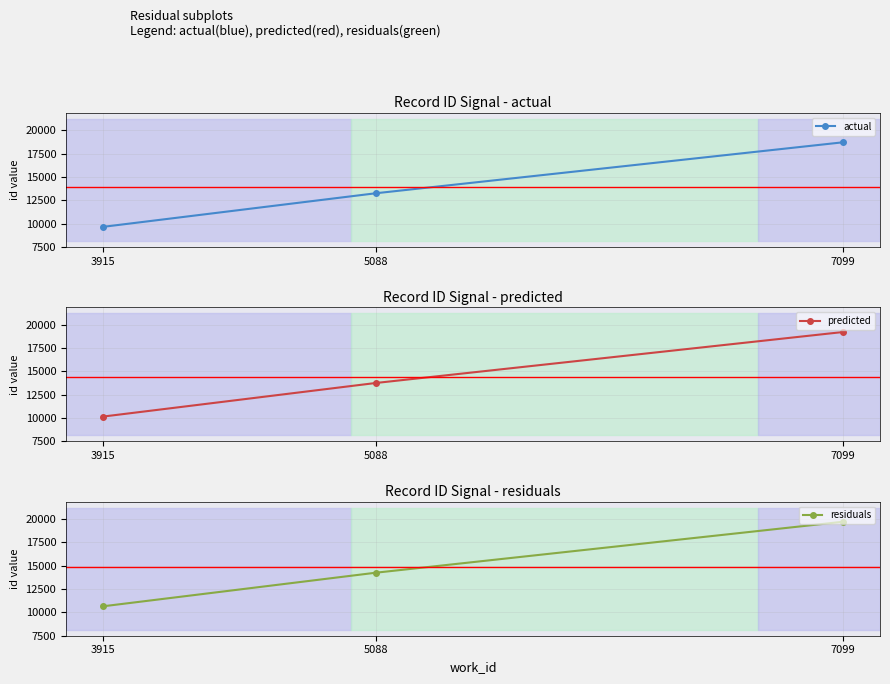

What is the maximum value shown in the chart?

19703